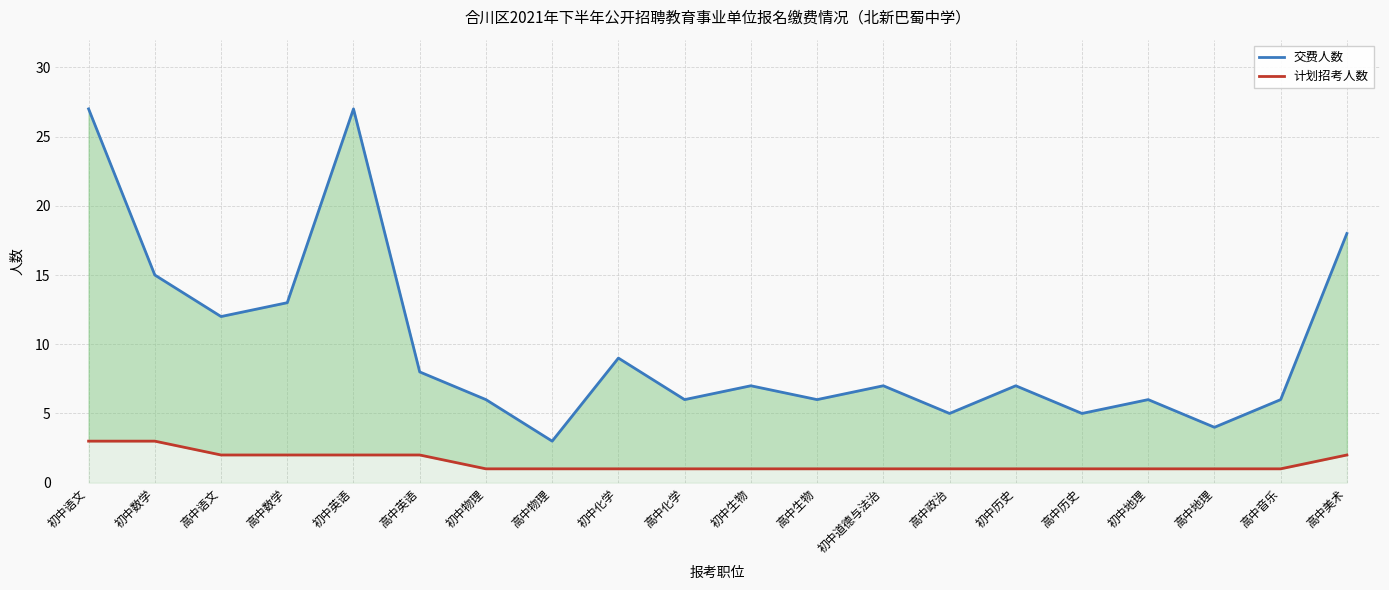

How many interior local peaks does the 交费人数 series have?

6